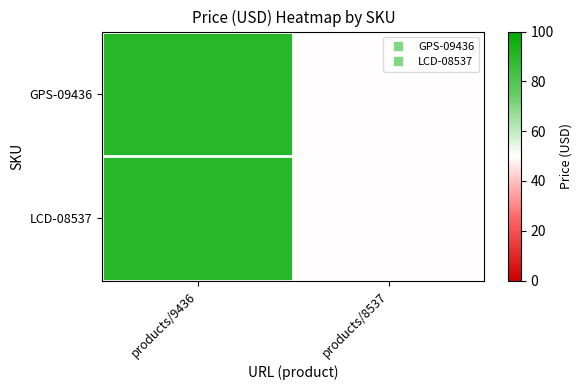

Reading left to right, what are all the values shown in this chart?

GPS-09436: products/9436=90.0	products/8537=50.0
LCD-08537: products/9436=90.0	products/8537=50.0